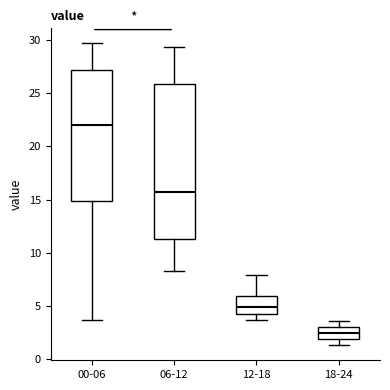

Reading left to right, read every box against the y-axis: the position of its median line, the range the box covers, and the ends of its whiskers. The values are not printed on the chart, so give them approximately, as read against the axis.

00-06: median 22.0, box 15.0 to 27.0, whiskers 3.5 to 29.5
06-12: median 16.0, box 11.5 to 26.0, whiskers 8.5 to 29.5
12-18: median 5.0, box 4.5 to 6.0, whiskers 3.5 to 8.0
18-24: median 2.5, box 2.0 to 3.0, whiskers 1.5 to 3.5